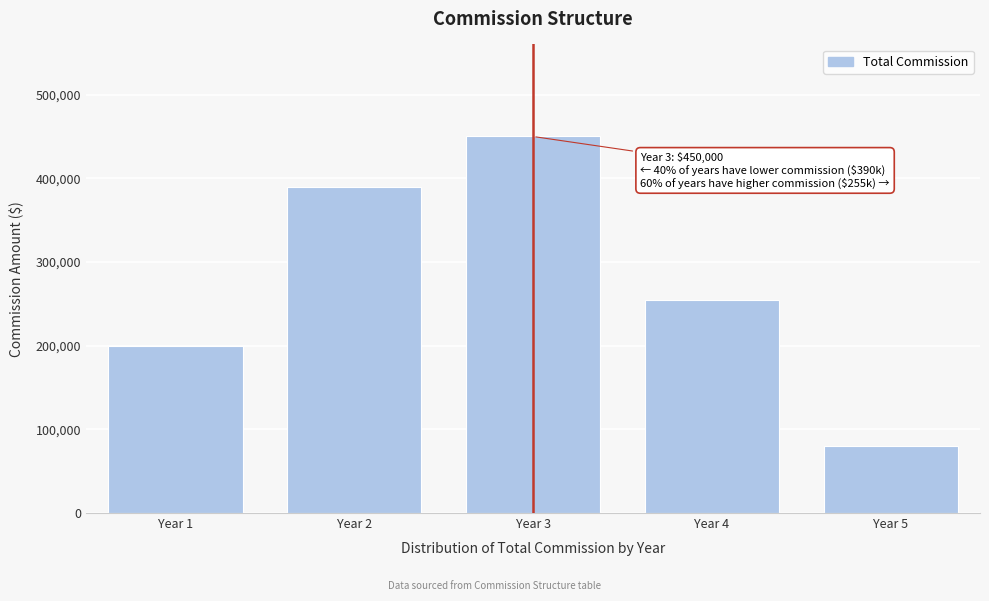

Reading left to right, list all the values displayed in this chart.

200000	390000	450000	255000	80000